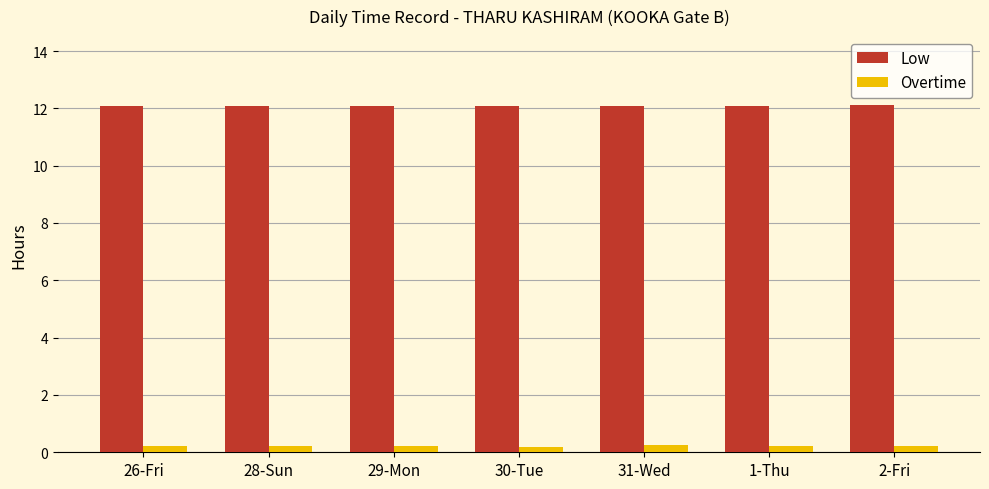

Rank the series by their maximum value, from lowest to highest.

Overtime, Low